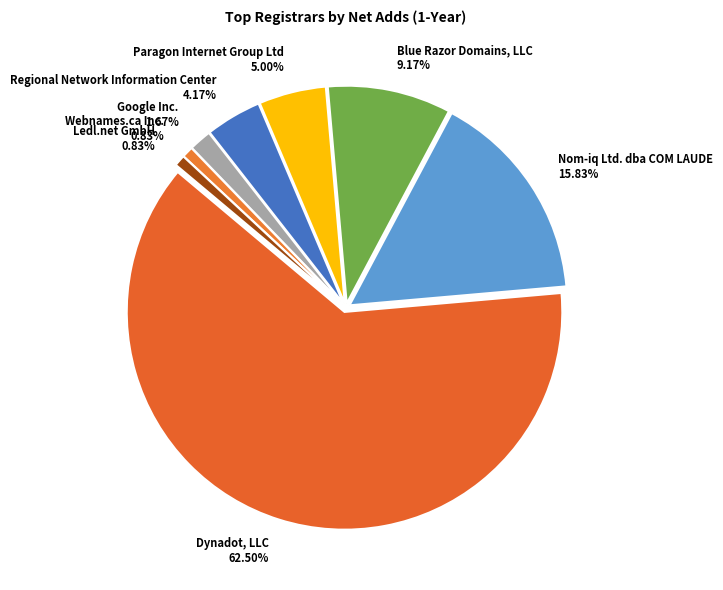

Does Webnames.ca Inc. represent more than half of the total?

No